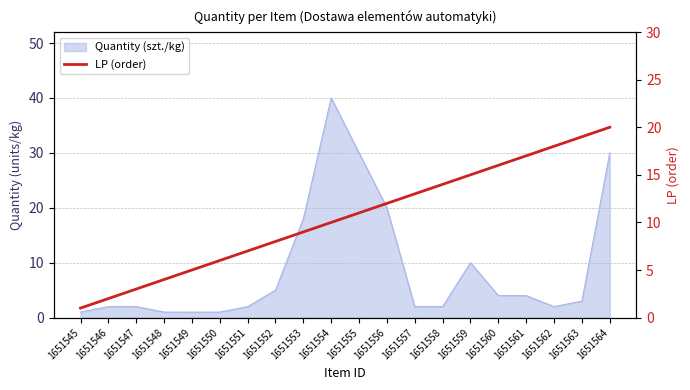

True or false: the data shows 9 at 1651563.

False